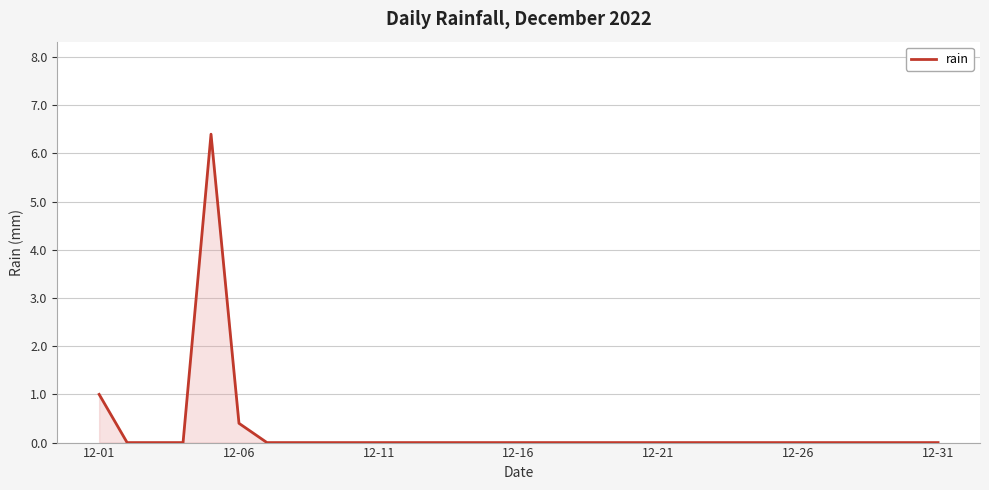

What is the greatest value displayed?

6.4